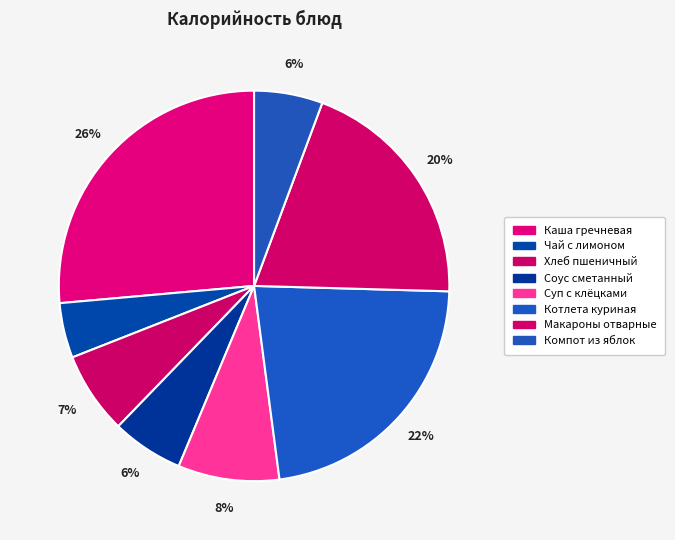

How many slices are in this pie chart?

8